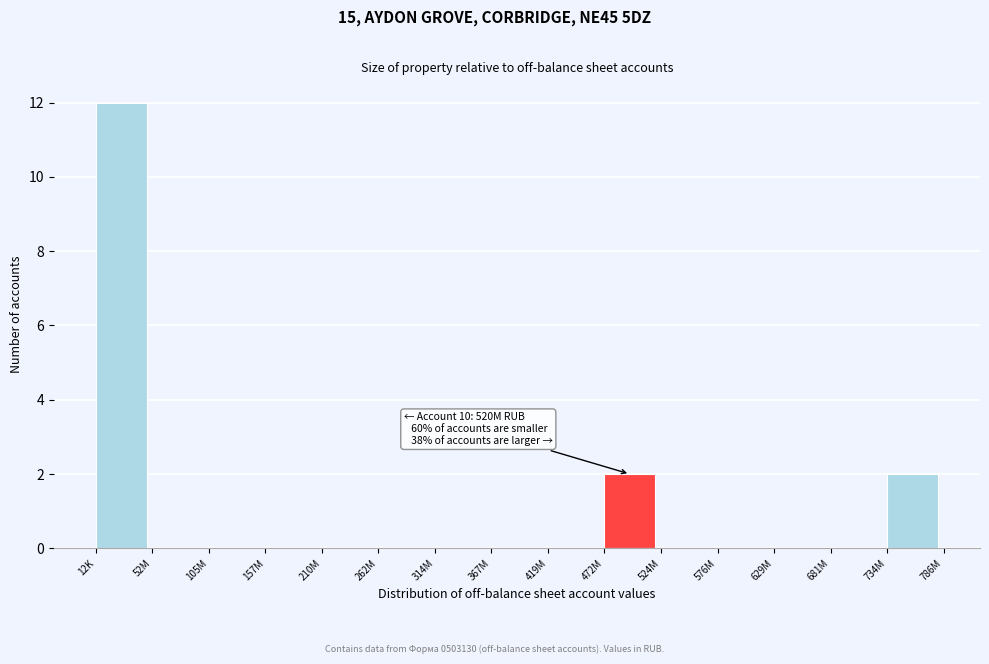

Reading left to right, what are all the values shown in this chart?

12K=12	52M=0	105M=0	157M=0	210M=0	262M=0	314M=0	367M=0	419M=0	472M=2	524M=0	576M=0	629M=0	681M=0	734M=2